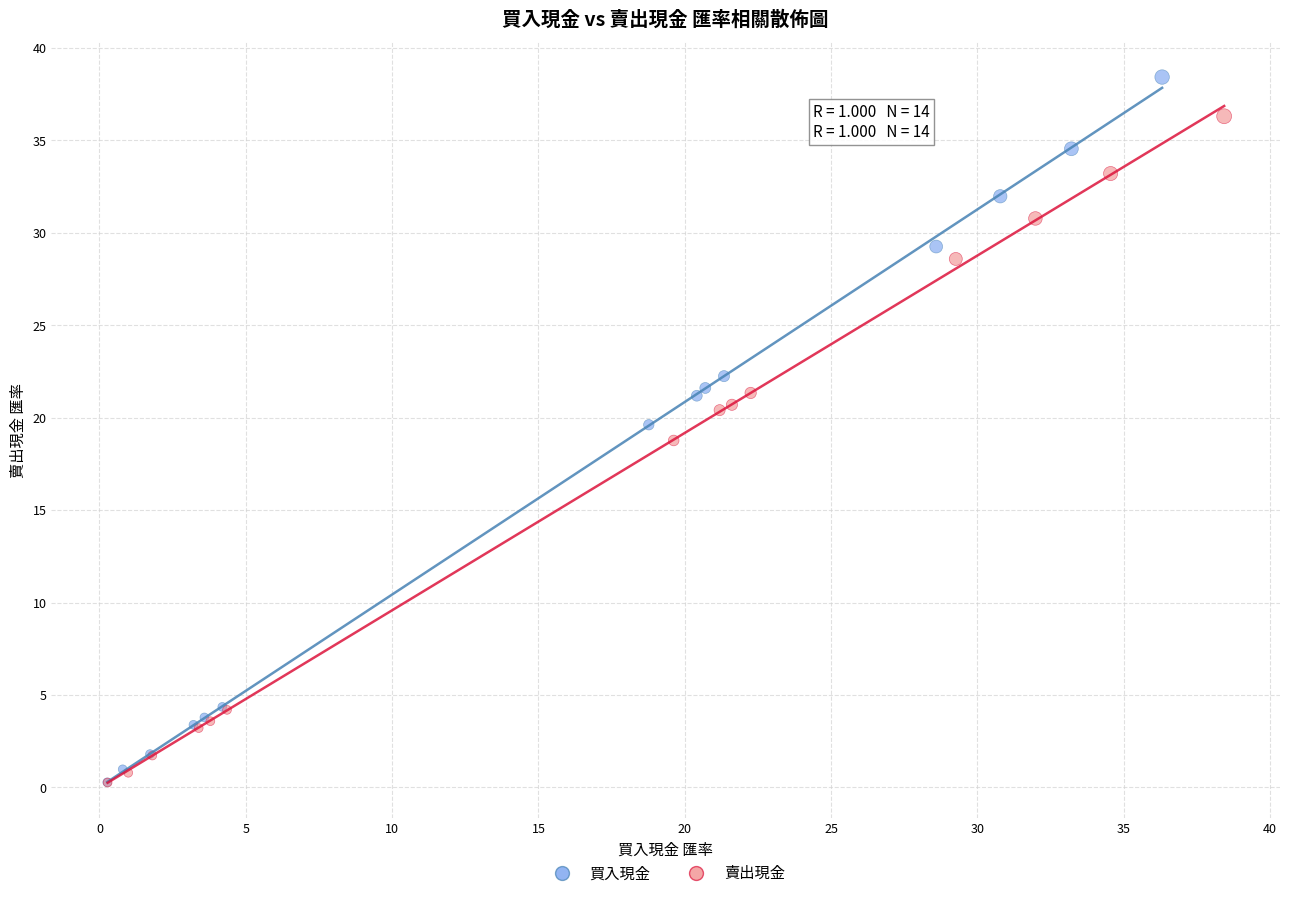

What are all the series names shown in the legend?

買入現金, 賣出現金